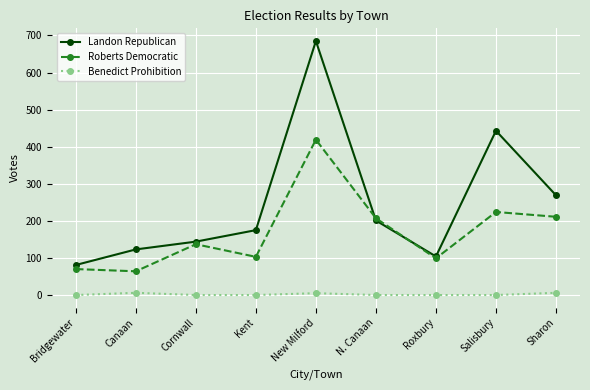

What is the average value of the Benedict Prohibition series?

2